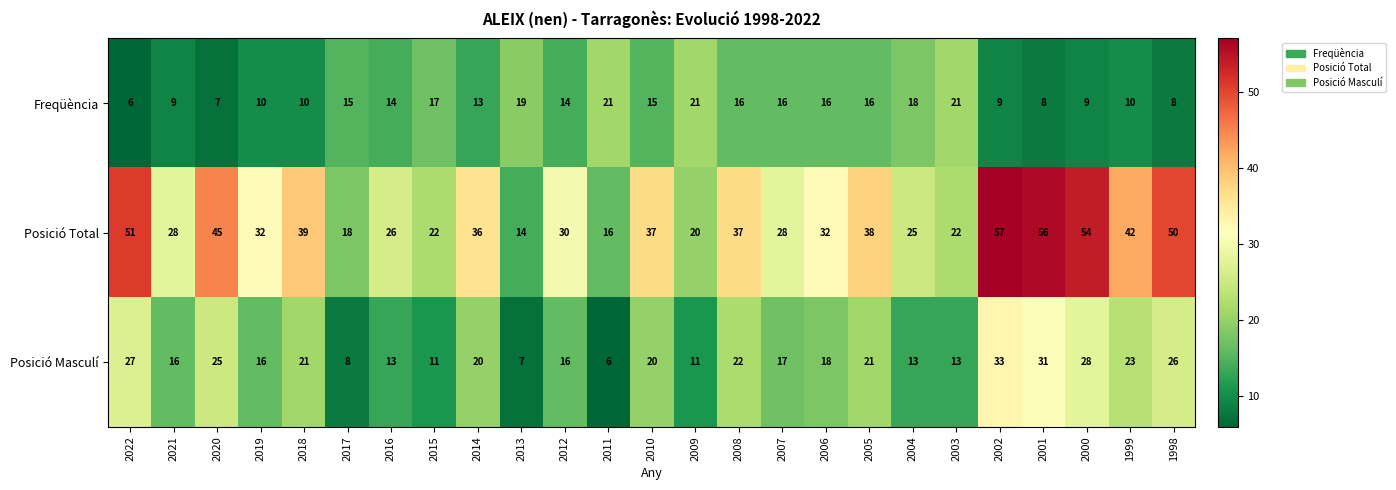

At 2018, list the series in order from largest to smallest.

Posició Total, Posició Masculí, Freqüència